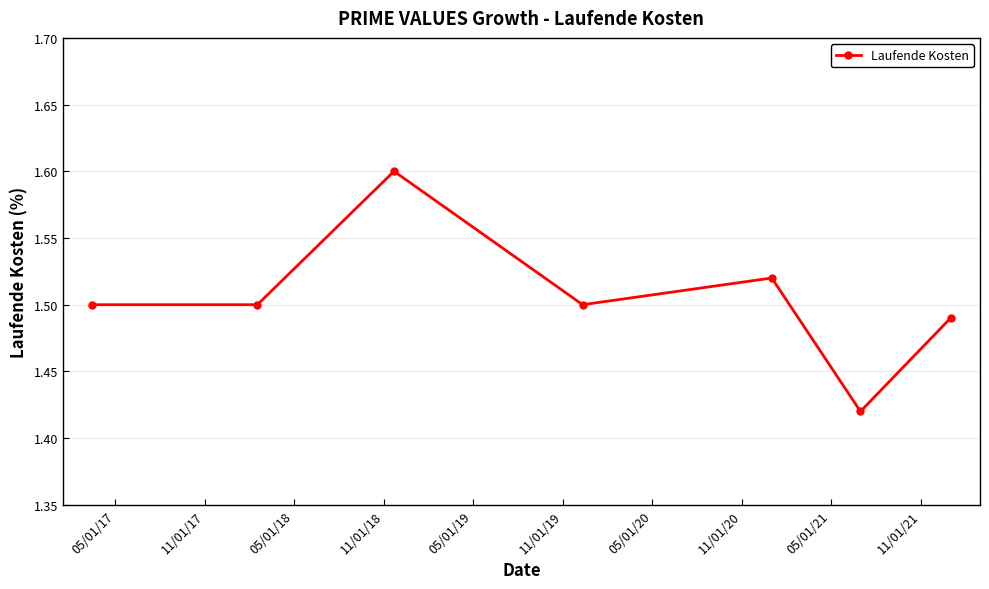

What is the maximum value shown in the chart?

1.6